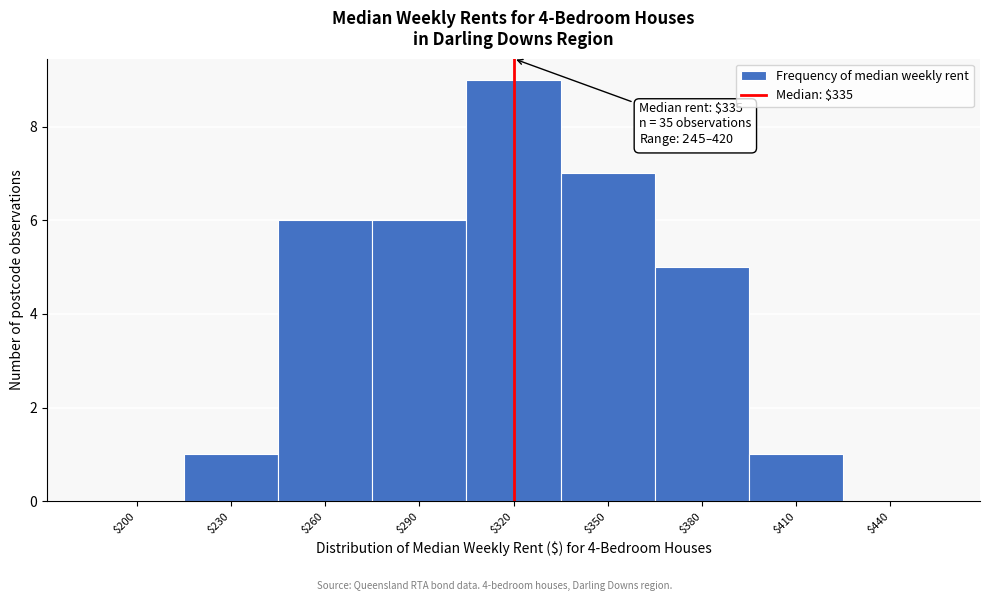

What is the maximum value shown in the chart?

9